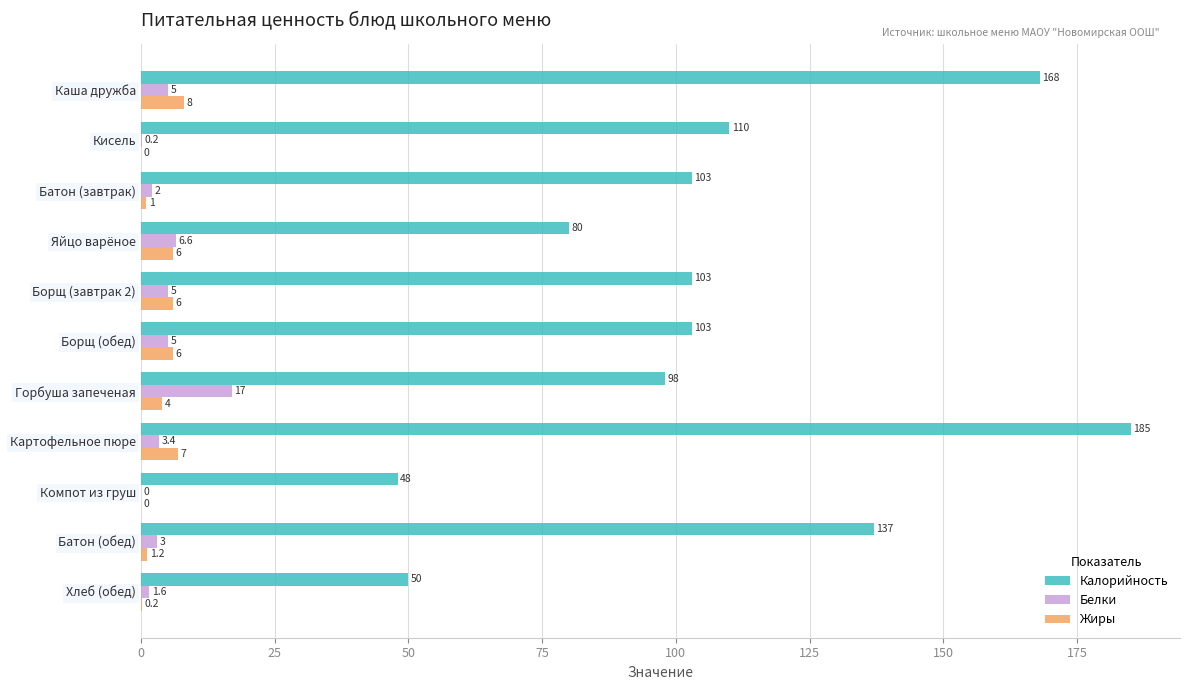

At which category is the sum across all series the highest?

Картофельное пюре